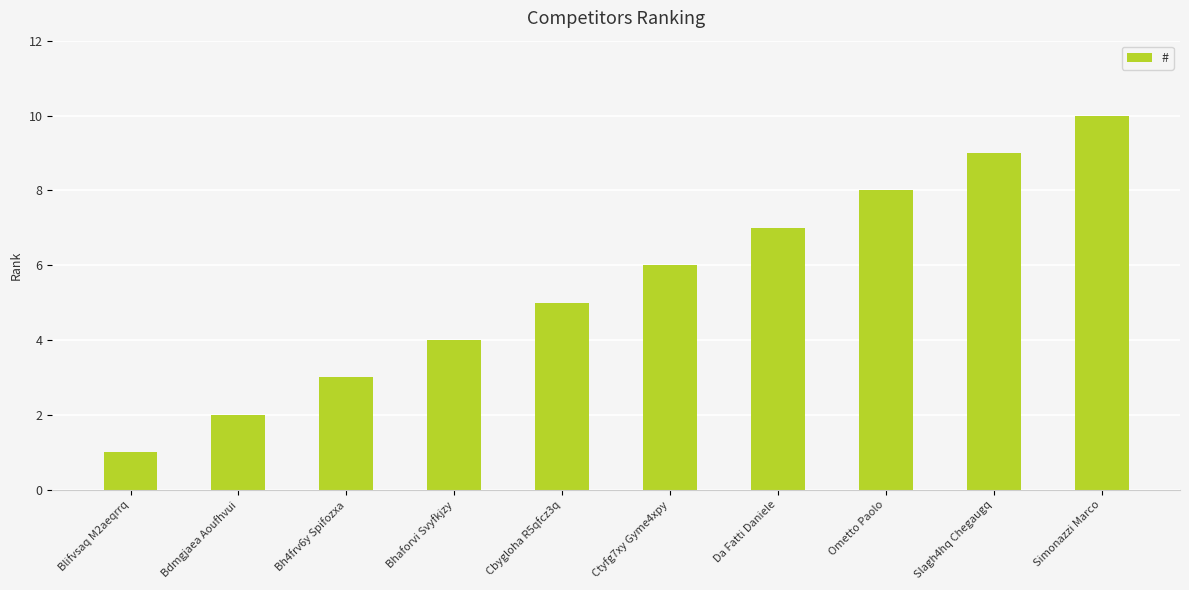

How many bars are there in total?

10